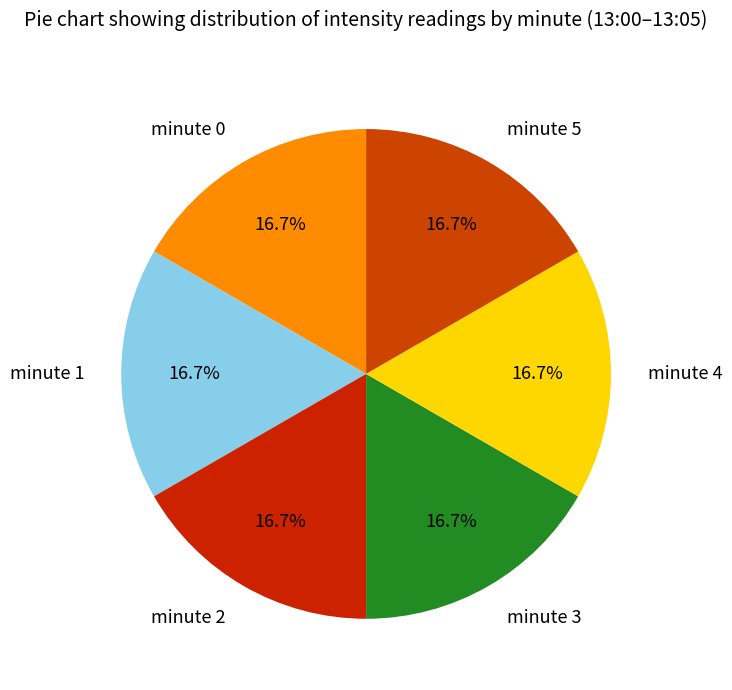

To the nearest percent, what portion does minute 2 represent?

17%